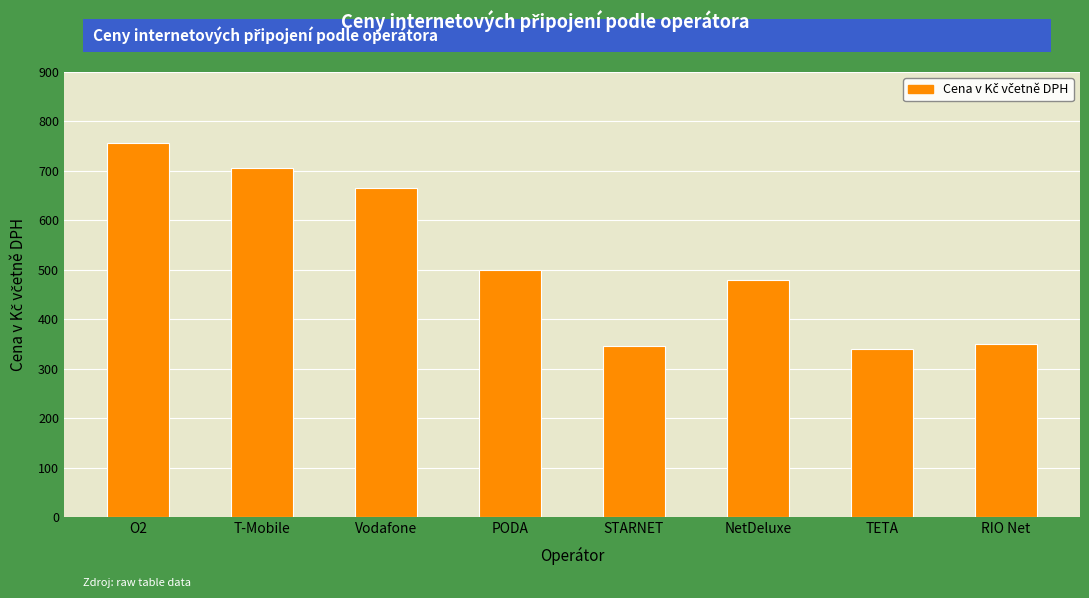

What is the minimum value shown in the chart?

339